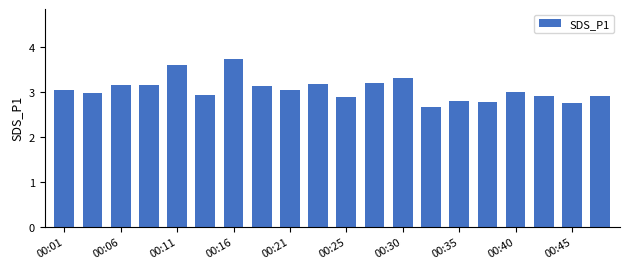

What is the value of the 17th bar from the left?

3.0